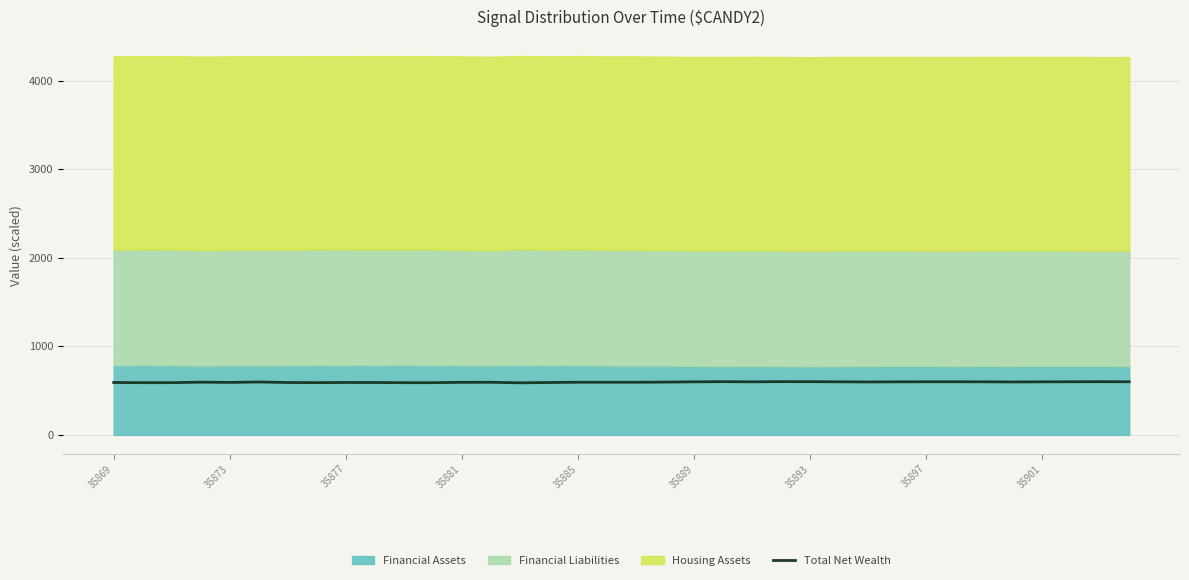

The value of Total Net Wealth at 35873 is 593.2. True or false?

True